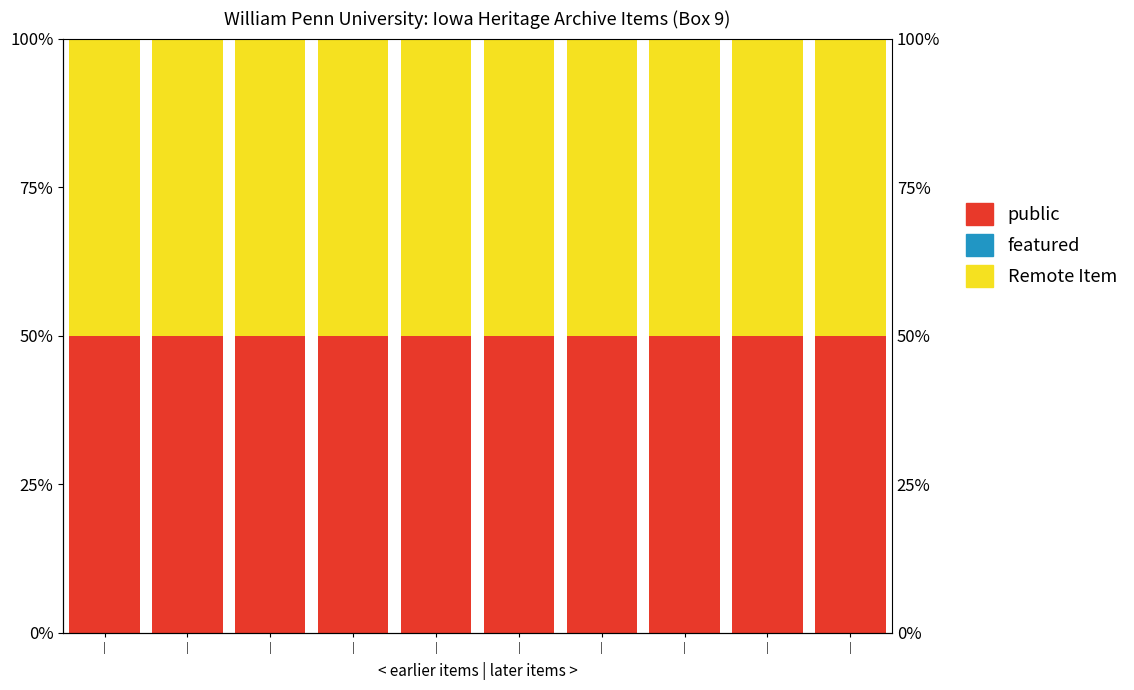

What is the label of the 9th bar from the left?

|